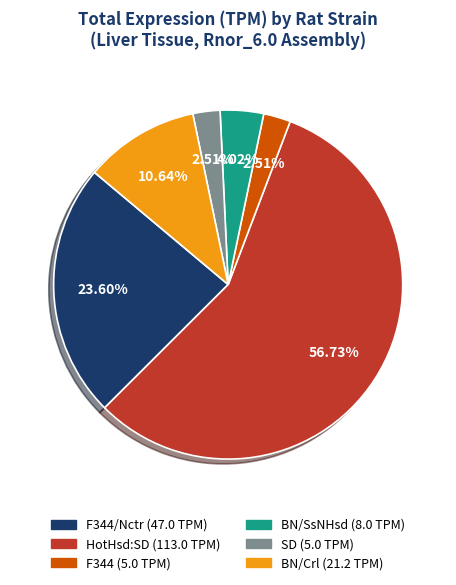

Is there a majority slice in this chart?

Yes